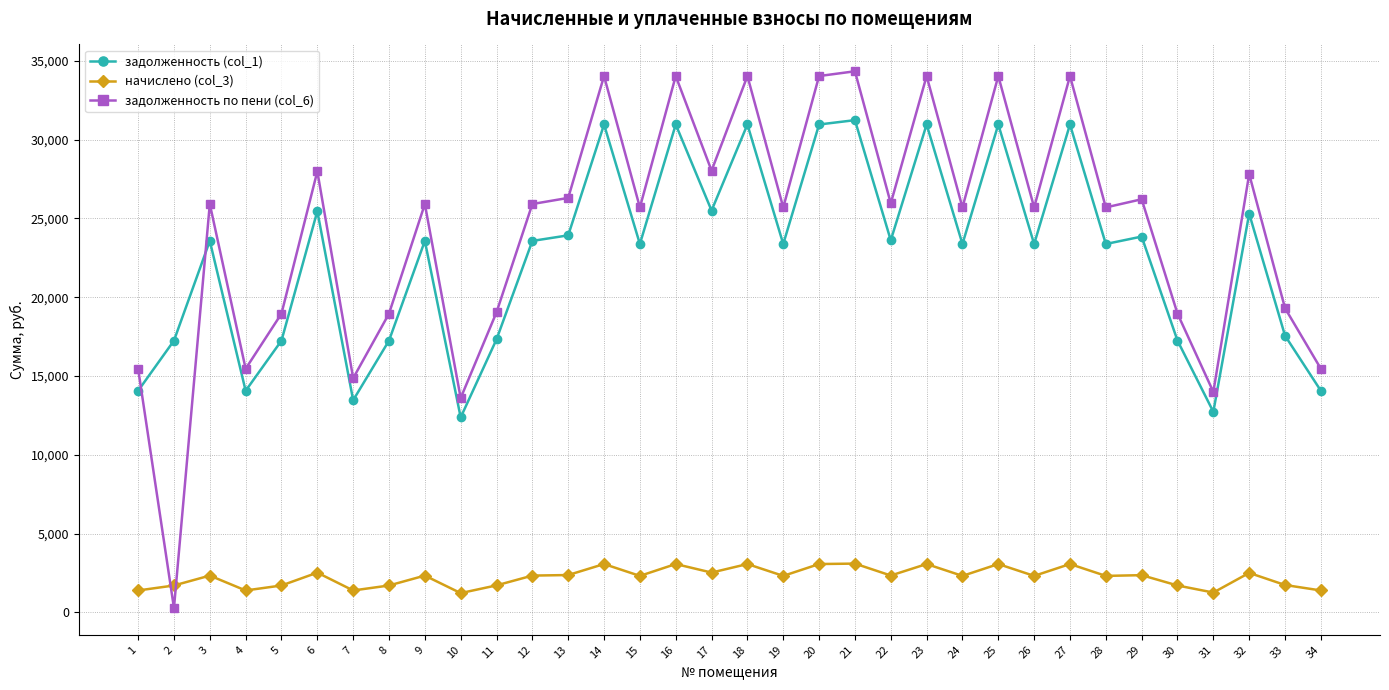

True or false: начислено (col_3) has more than 0 interior local peaks.

True